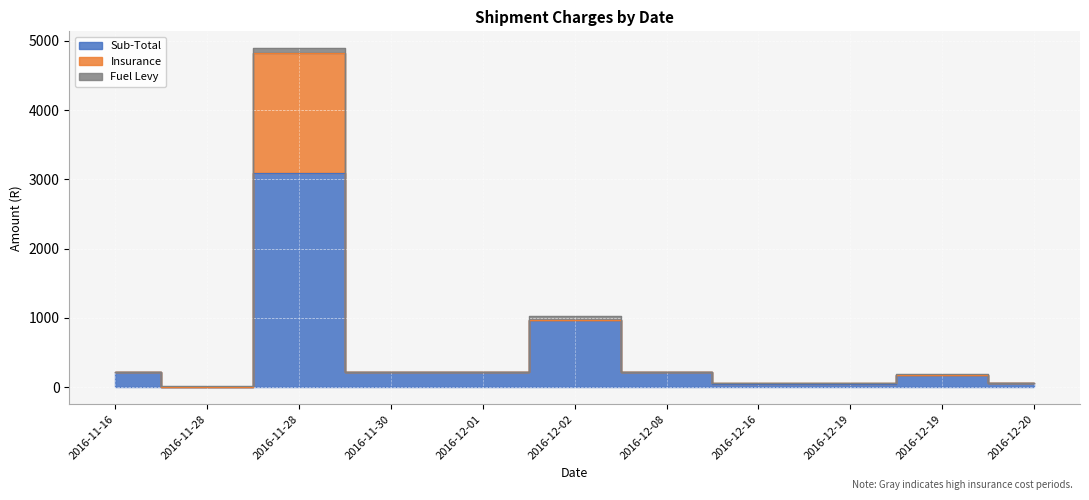

What is the value of the Insurance point at the 10th from the left?

54.8